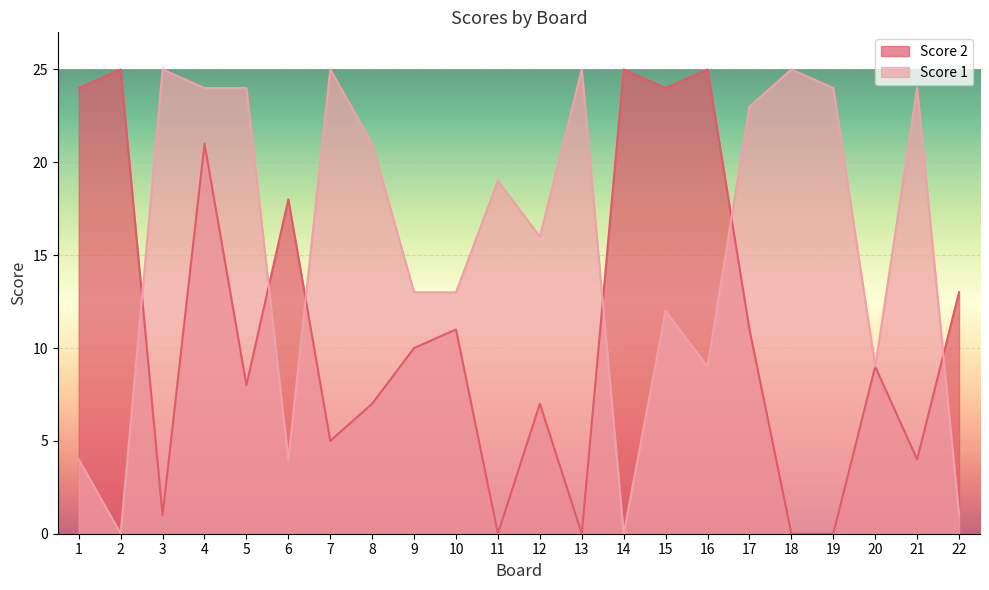

How many positive values does the Score 1 series have?

20